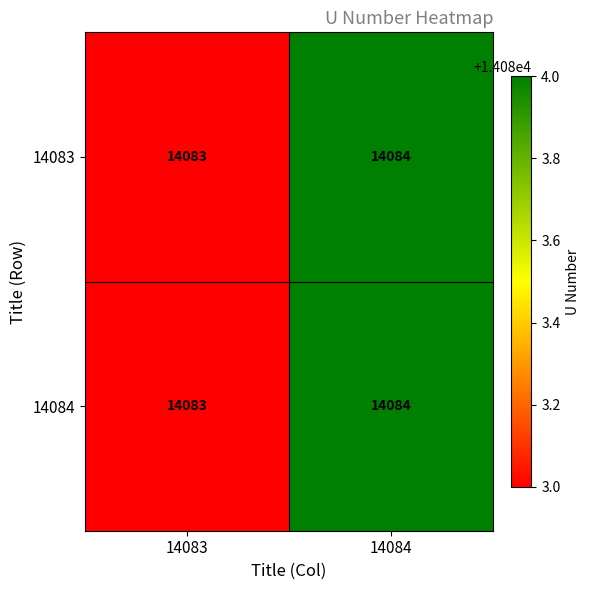

Which label corresponds to the smallest value in the chart?

14083